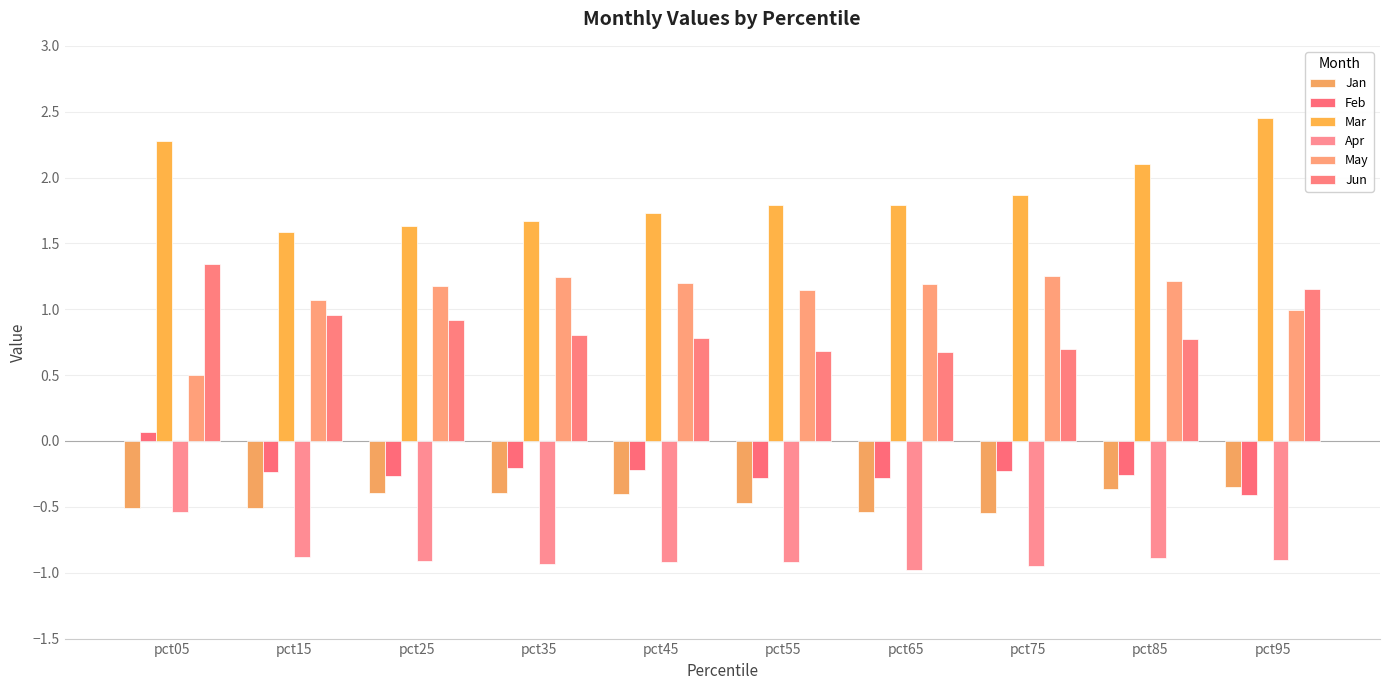

Which series has the widest spread of values?

Mar